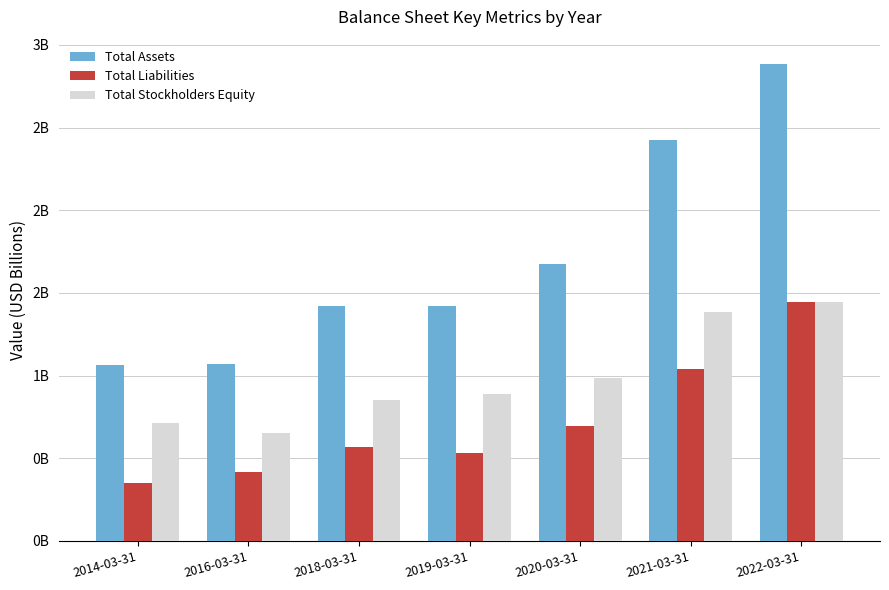

At which label does Total Liabilities reach its peak?

2022-03-31